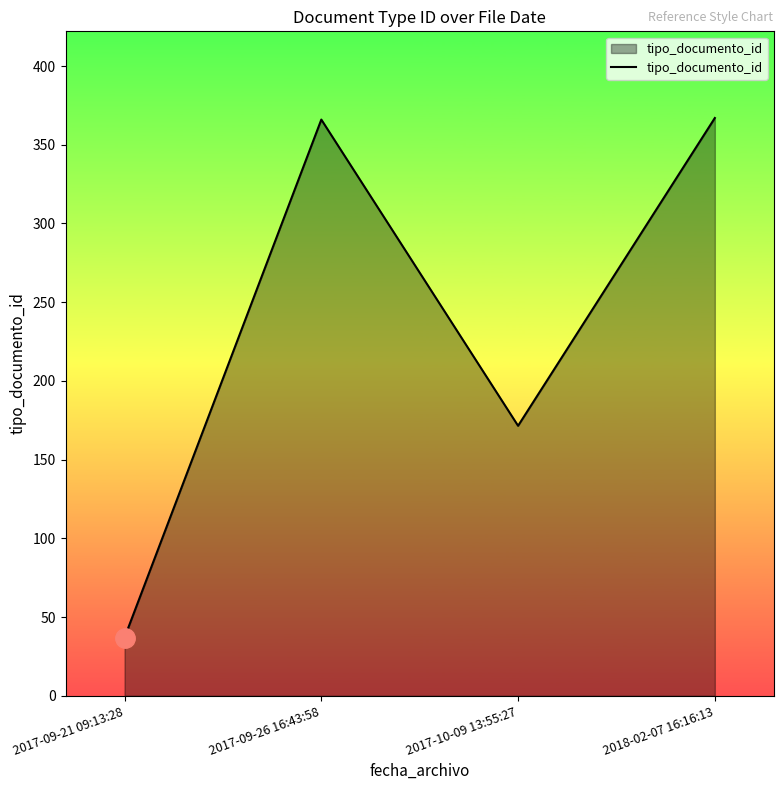

What is the sum of all values?

941.5